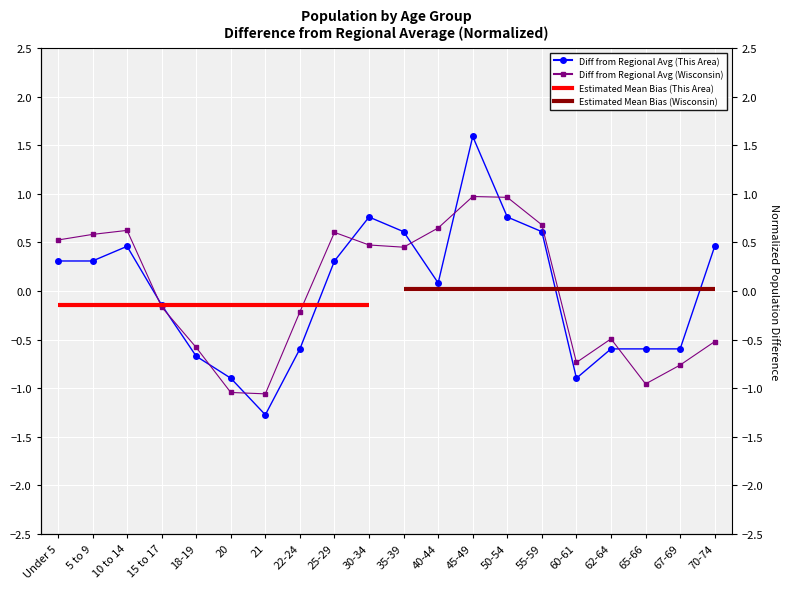

What is the difference between the Difference from Regional Average (Wisconsin) values at 30-34 and 67-69?

1.2